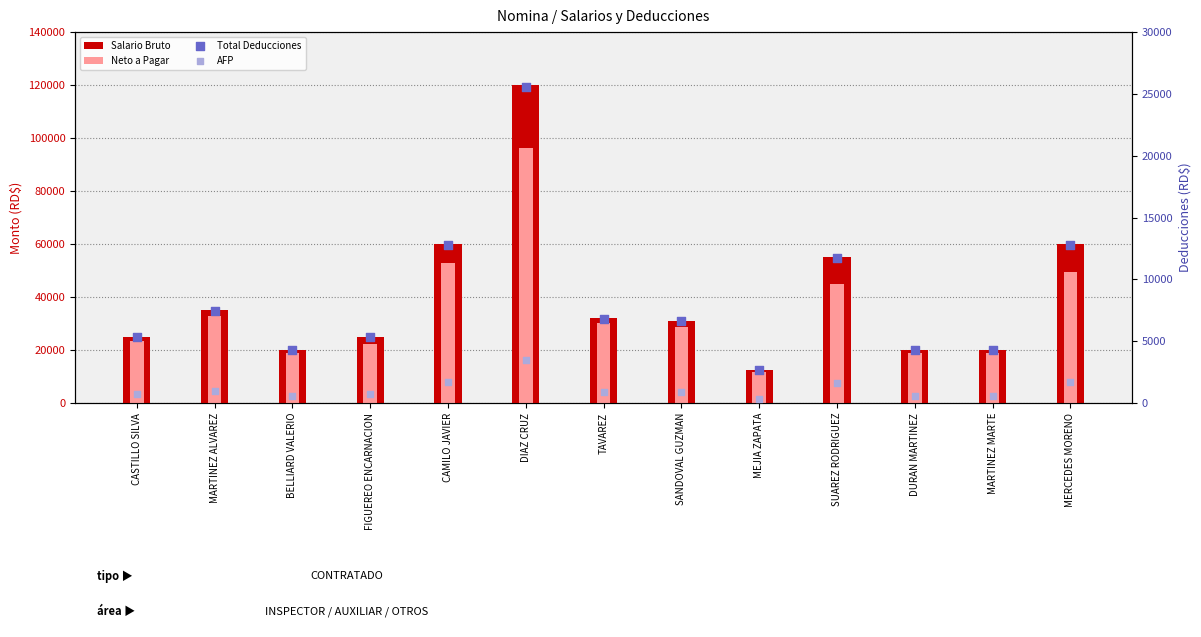

Which series has the largest total across all categories?

Salario Bruto